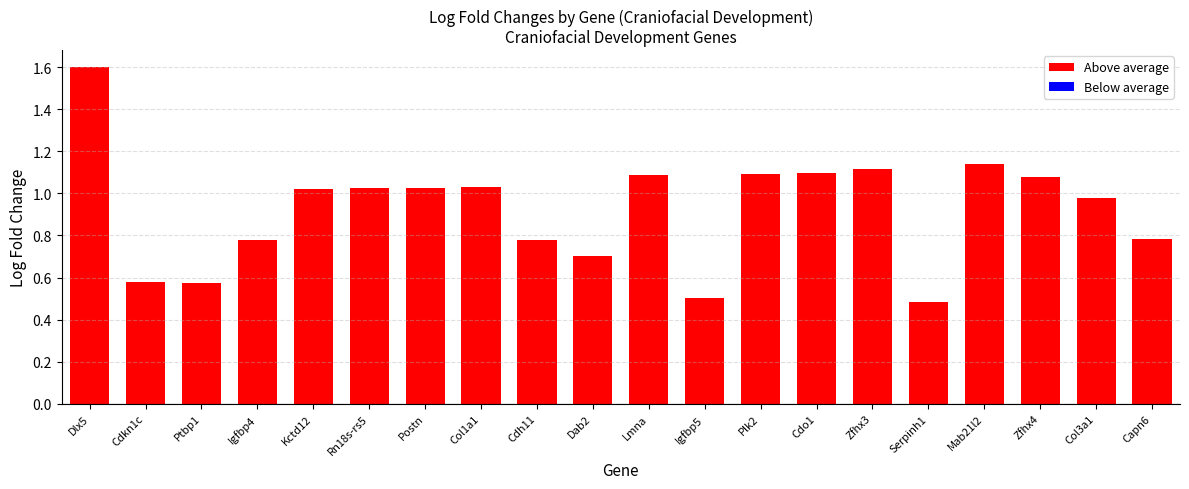

What is the label of the 3rd bar from the left?

Ptbp1